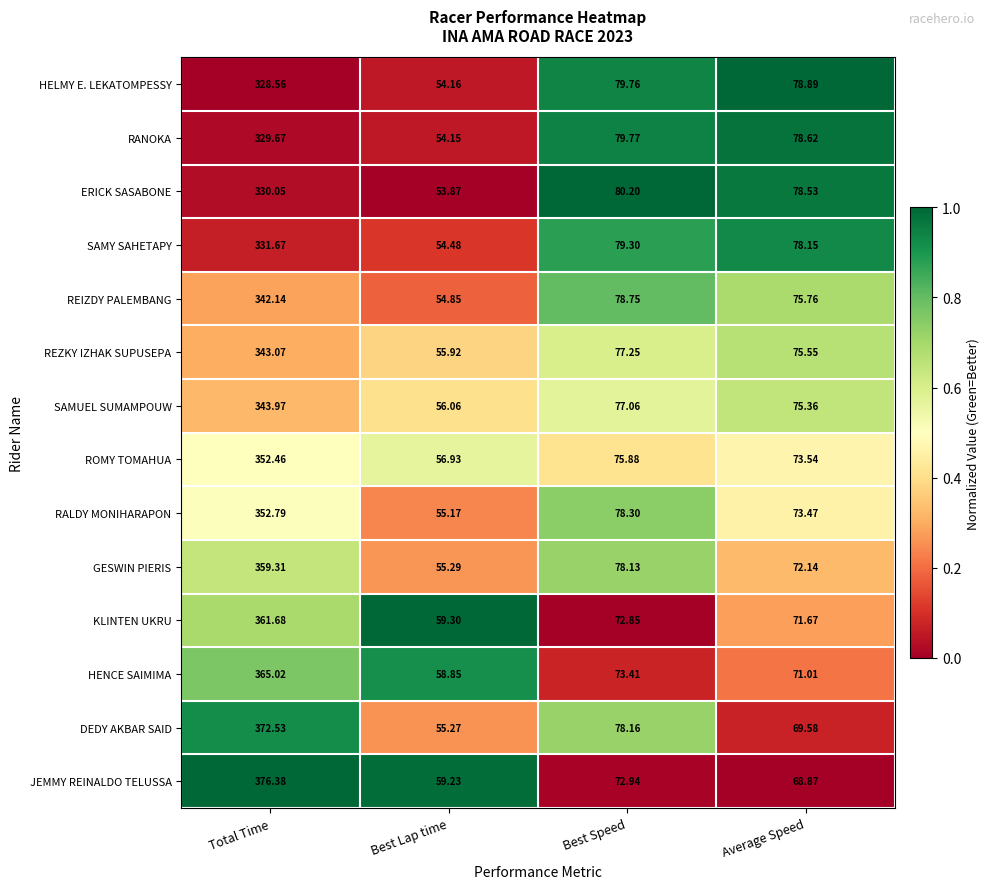

Which category has the lowest value across all series?

Best Lap time